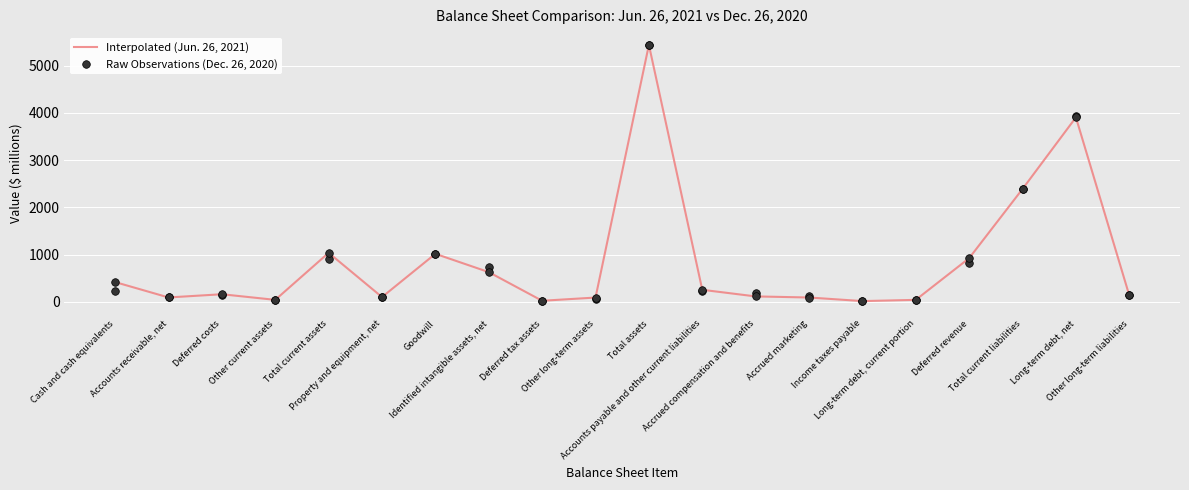

At how many categories does at least one series exceed 2698?

2